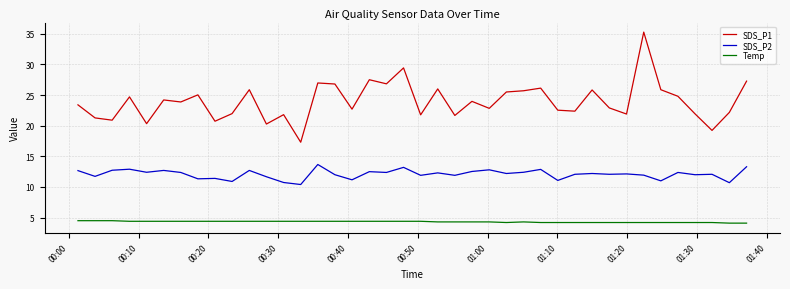

True or false: SDS_P1 and SDS_P2 intersect in this chart.

False